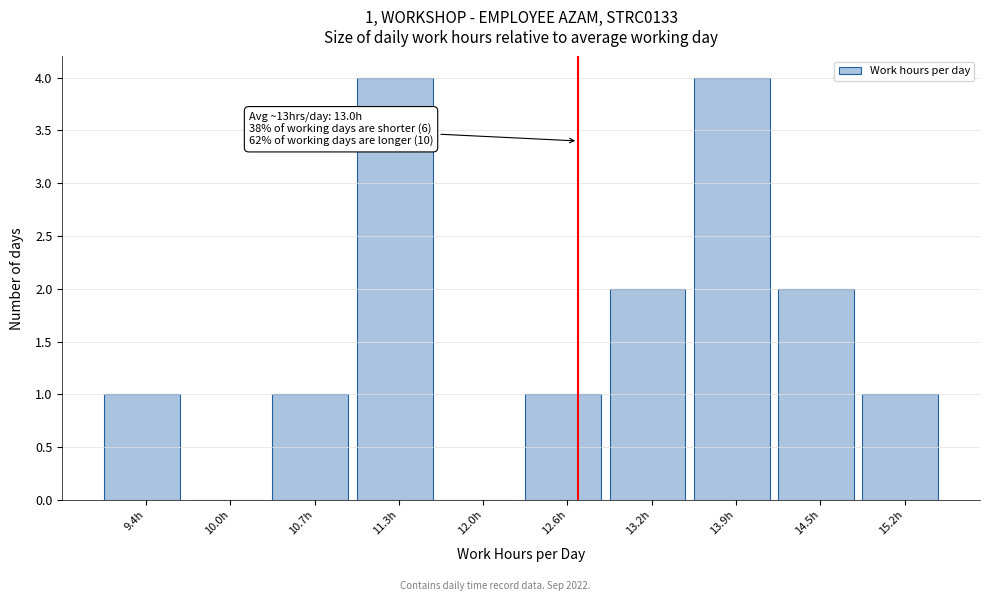

Reading left to right, list all the values displayed in this chart.

9.4h=1	10.0h=0	10.7h=1	11.3h=4	12.0h=0	12.6h=1	13.2h=2	13.9h=4	14.5h=2	15.2h=1